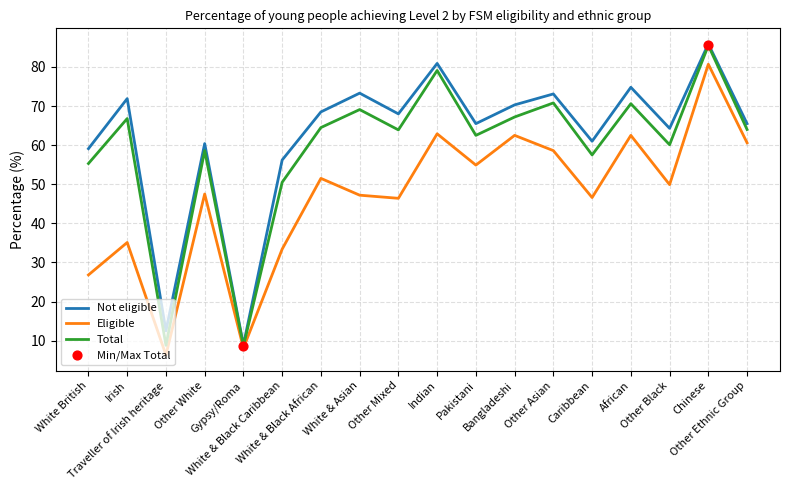

At how many categories does at least one series exceed 40?

16